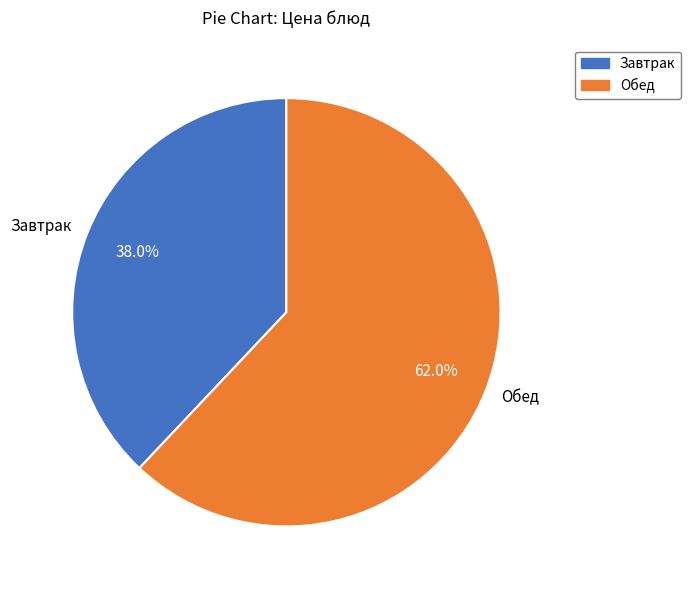

Rank the categories by value from highest to lowest.

Обед, Завтрак